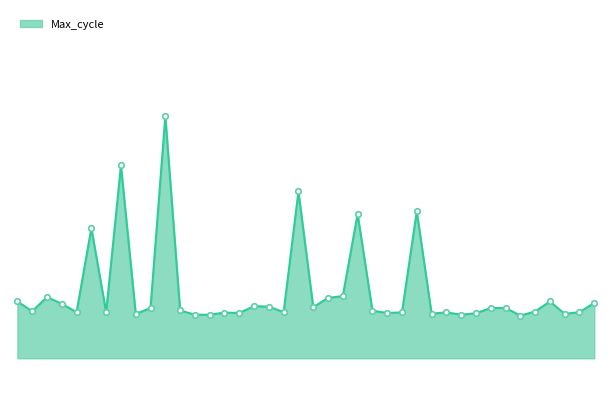

Does the chart have visible grid lines?

No